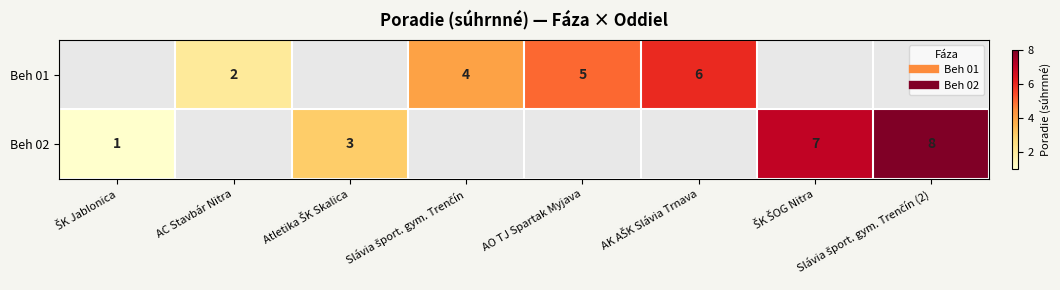

Is it true that Beh 02 equals 1.0 at ŠK Jablonica?

True